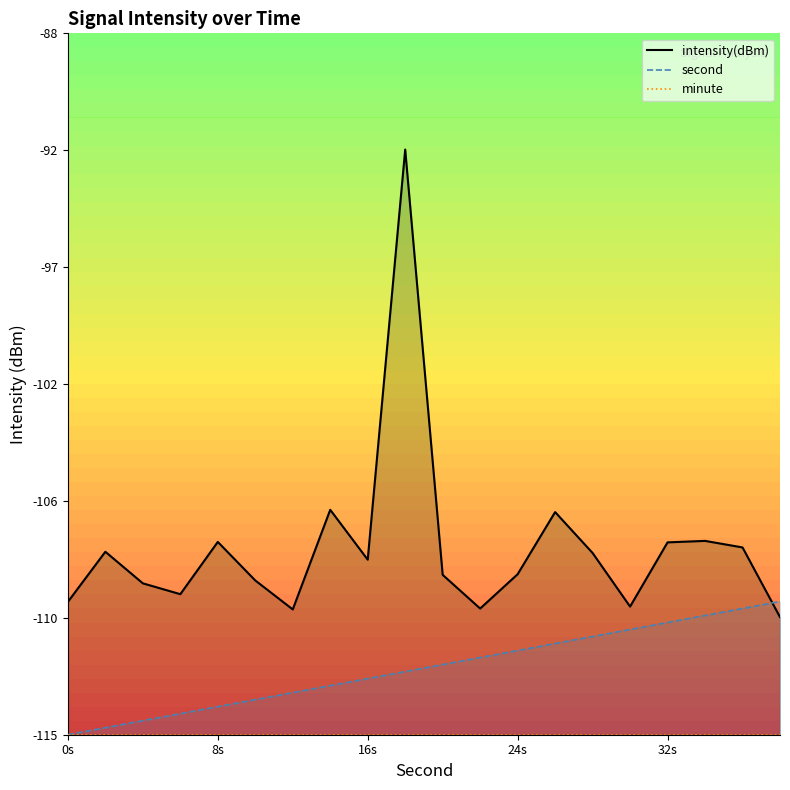

How many intersections are there between second line and intensity(dBm) line?

1